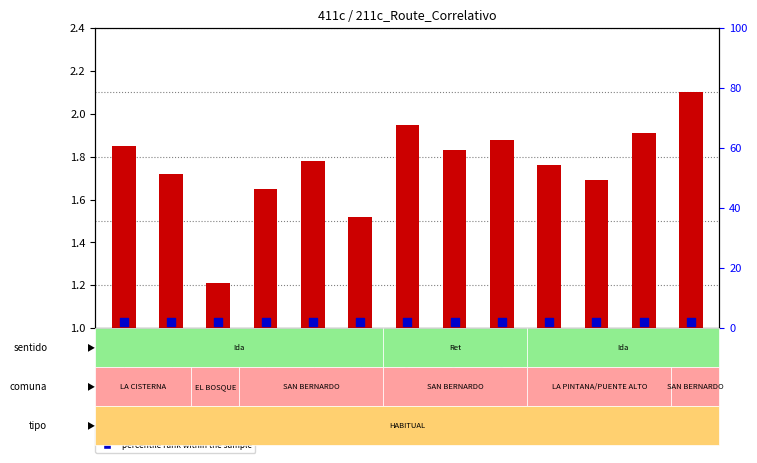

Is the value of transformed count at 411c-Ret-3 greater than the value of percentile rank within the sample at 411c-Ret-2?

No